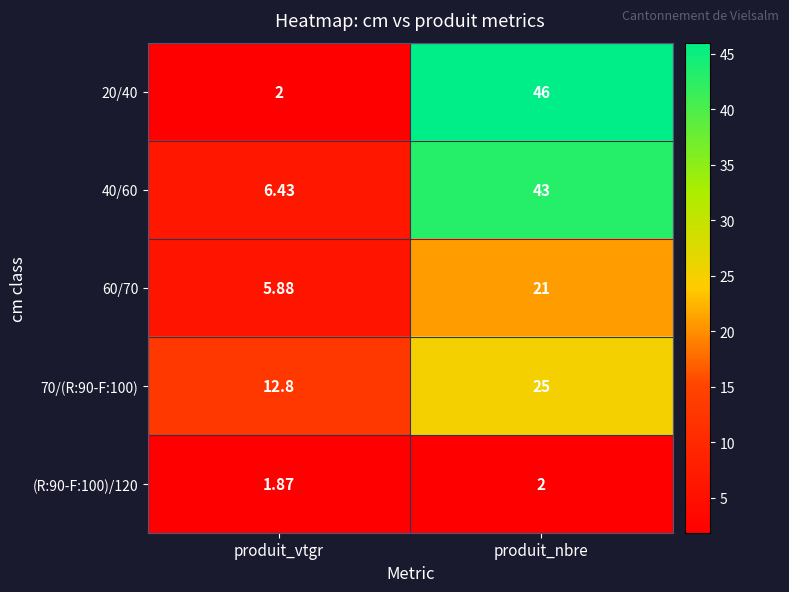

What is the spread (max minus min) of values at produit_nbre?

44.0